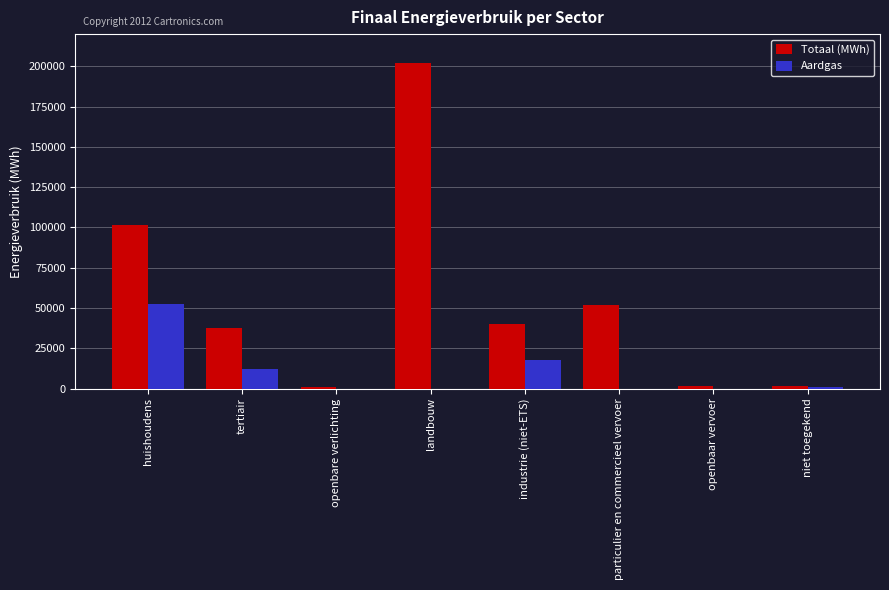

What is the sum of all Aardgas values?

83749.4